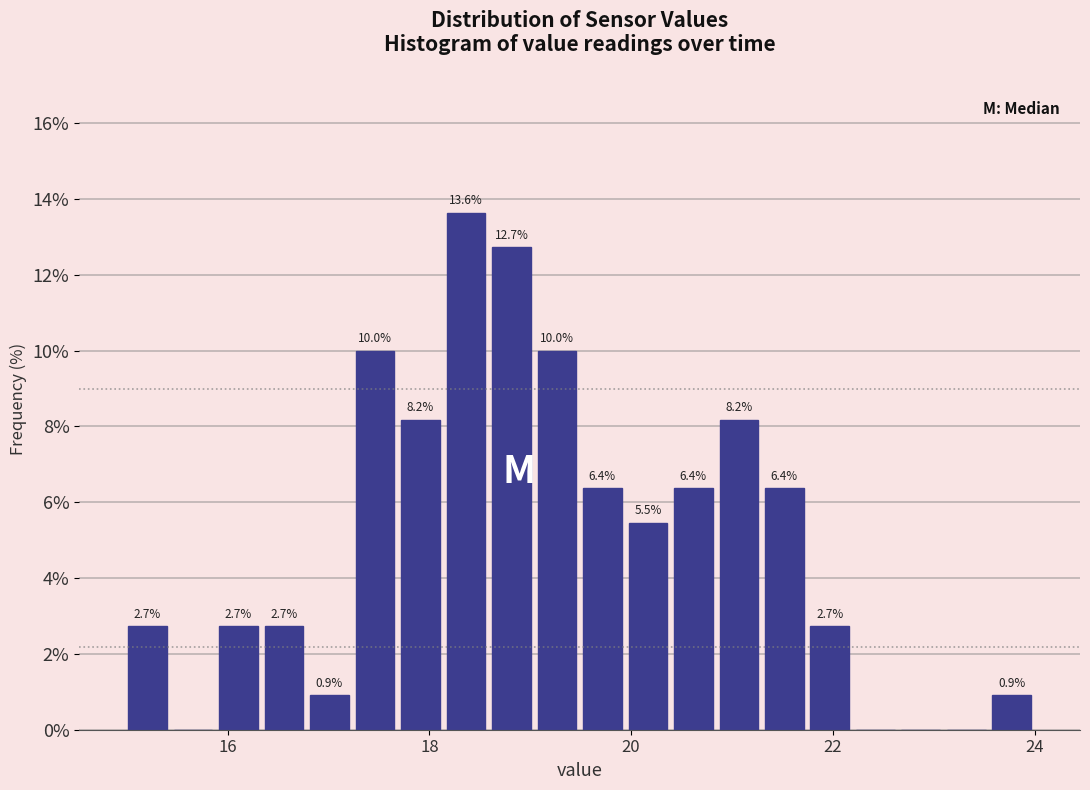

Read against the x-axis, roughly where is the centre of the tallest bar?

18.4